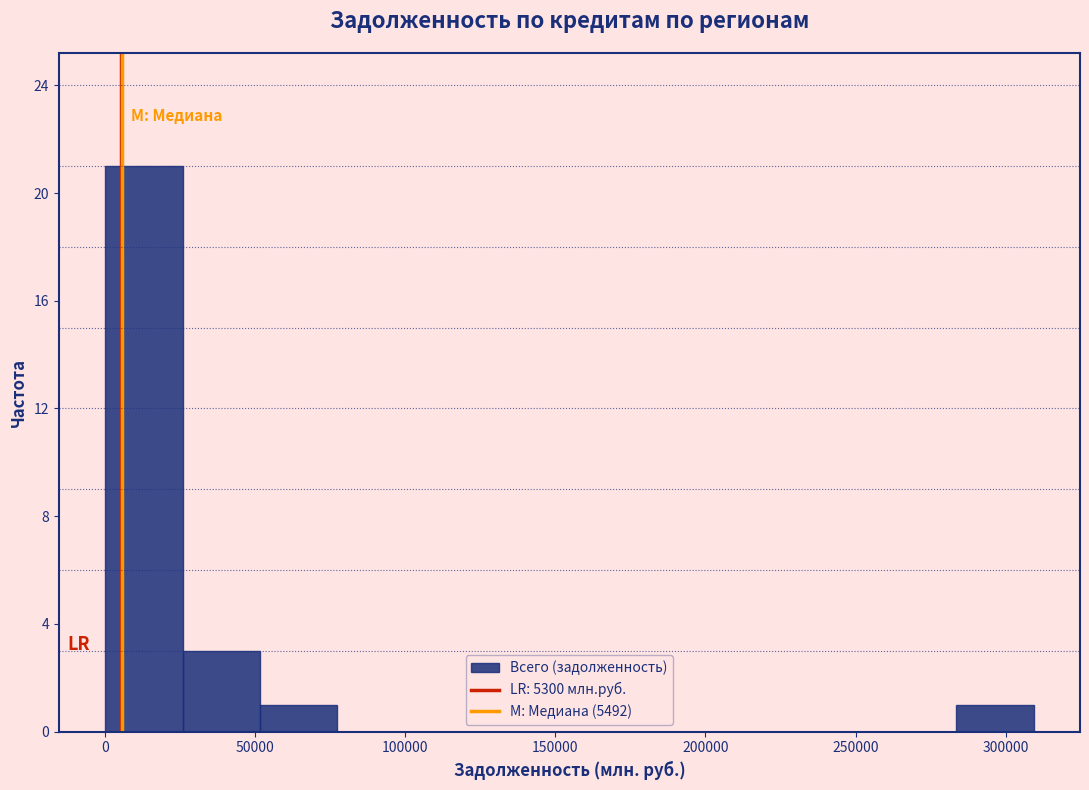

Which range on the x-axis has the tallest bar?

0 to 25000